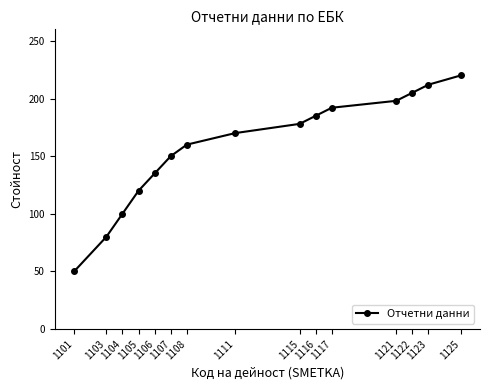

True or false: the data shows 185 at 1116.

True